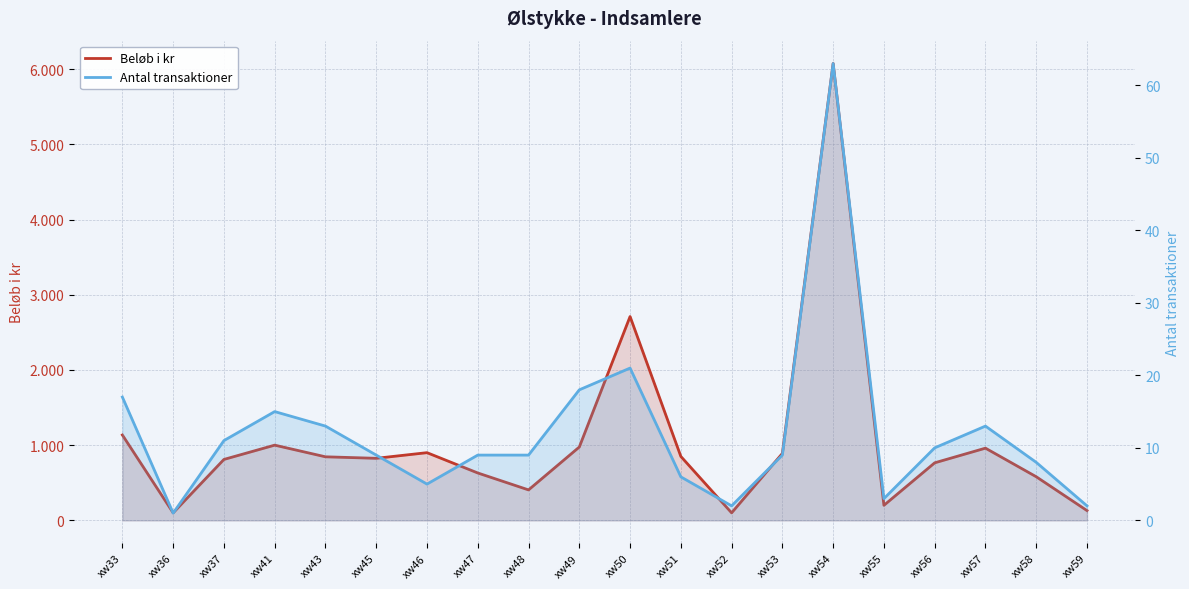

Reading left to right, extract all data points from this chart.

Beløb i kr: 1135	100	810	1000	845	825	900	630	405	975	2710	850	100	890	6074	200	765	960	580	130
Antal transaktioner: 17	1	11	15	13	9	5	9	9	18	21	6	2	9	63	3	10	13	8	2